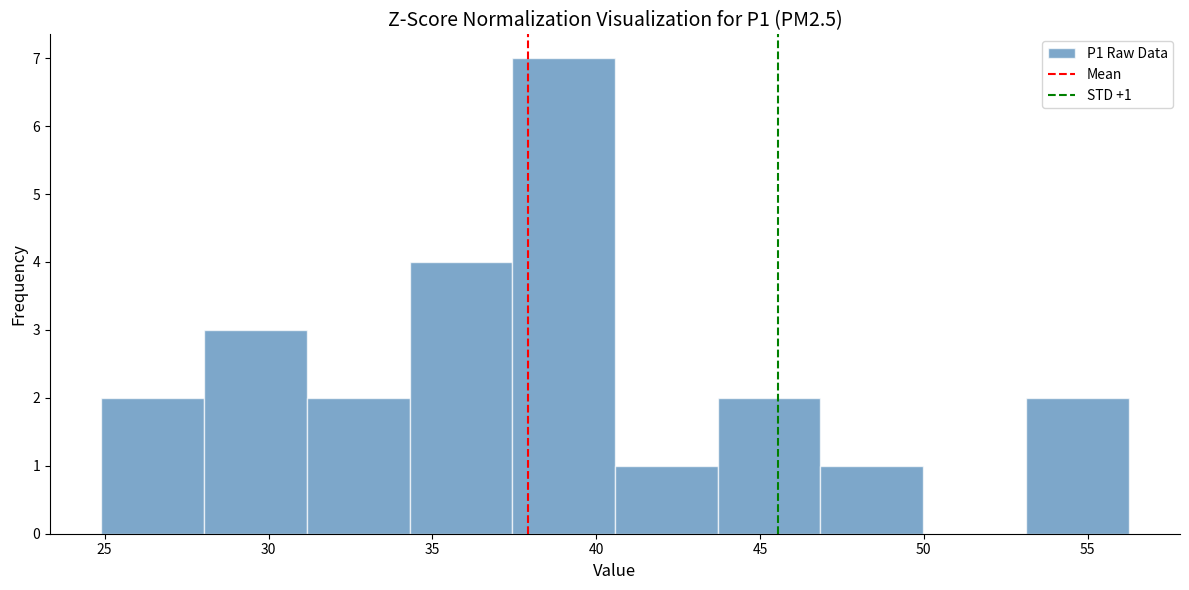

Over which range of the x-axis is the bar tallest?

37.5 to 40.5